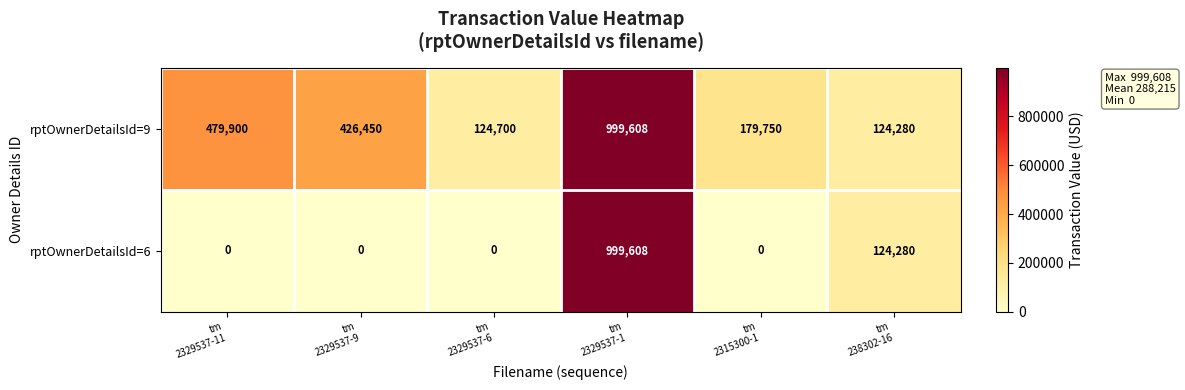

How many rptOwnerDetailsId=6 values are between 0 and 124280?

5